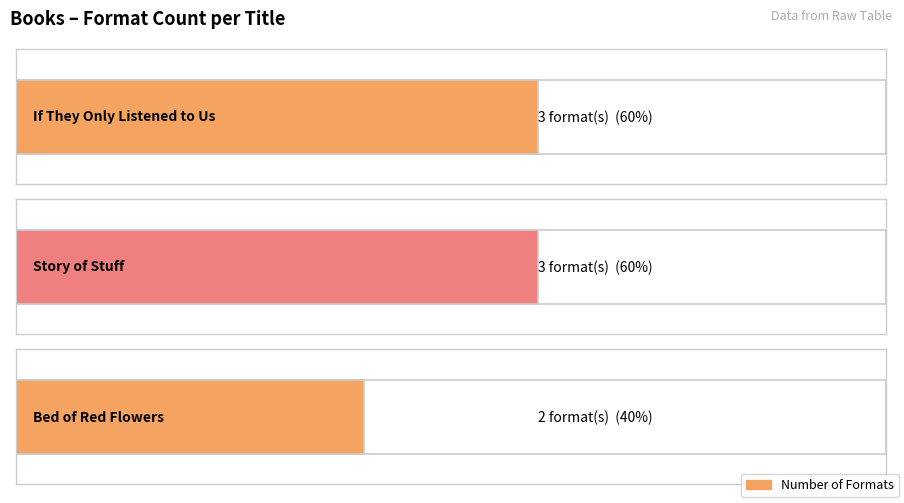

What is the value of the 1st bar from the left?

3